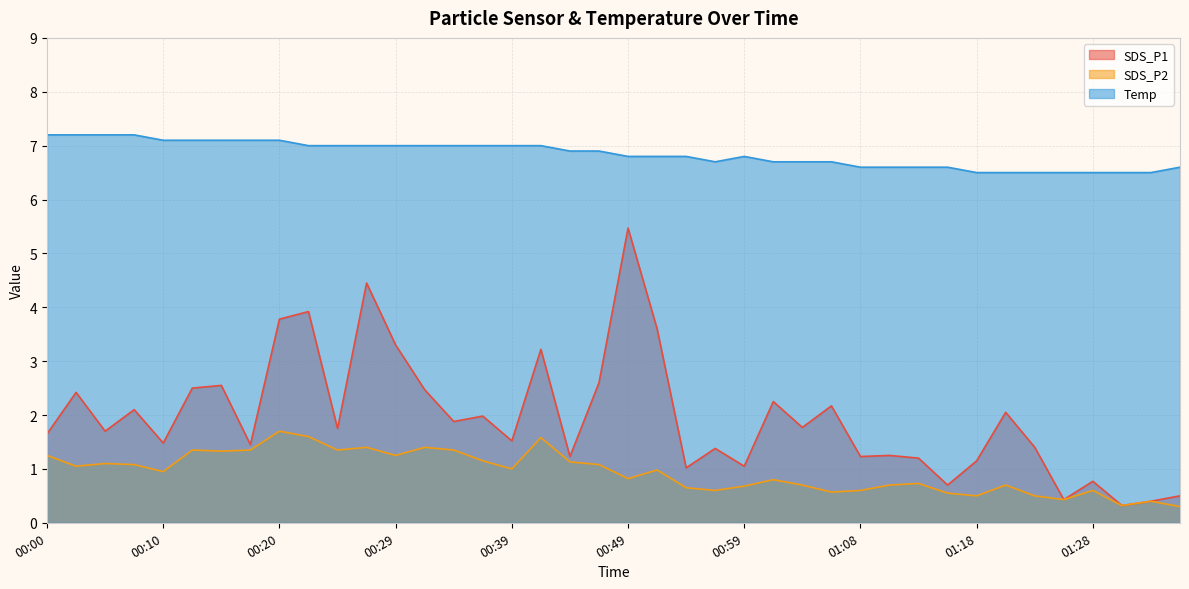

What position from the right is 00:59?

16